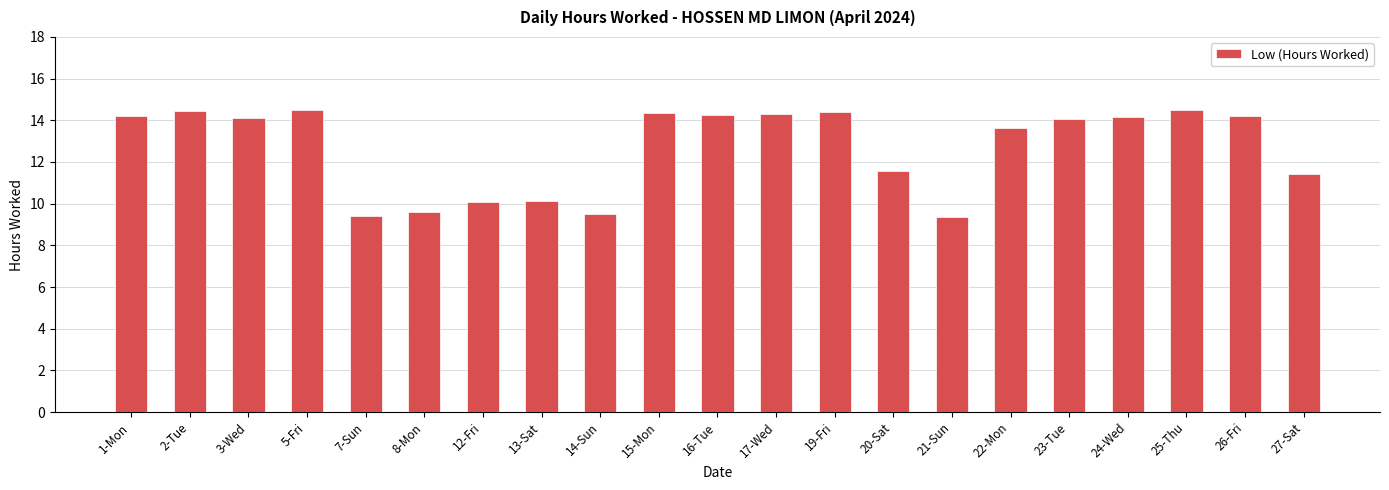

What is the sum of all values?

266.3